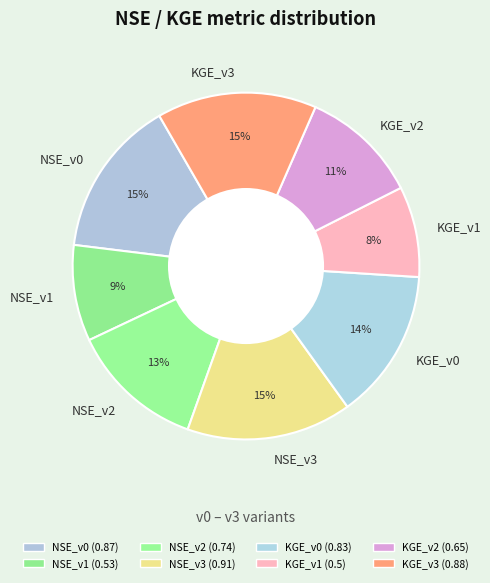

Does KGE_v0 represent more than half of the total?

No